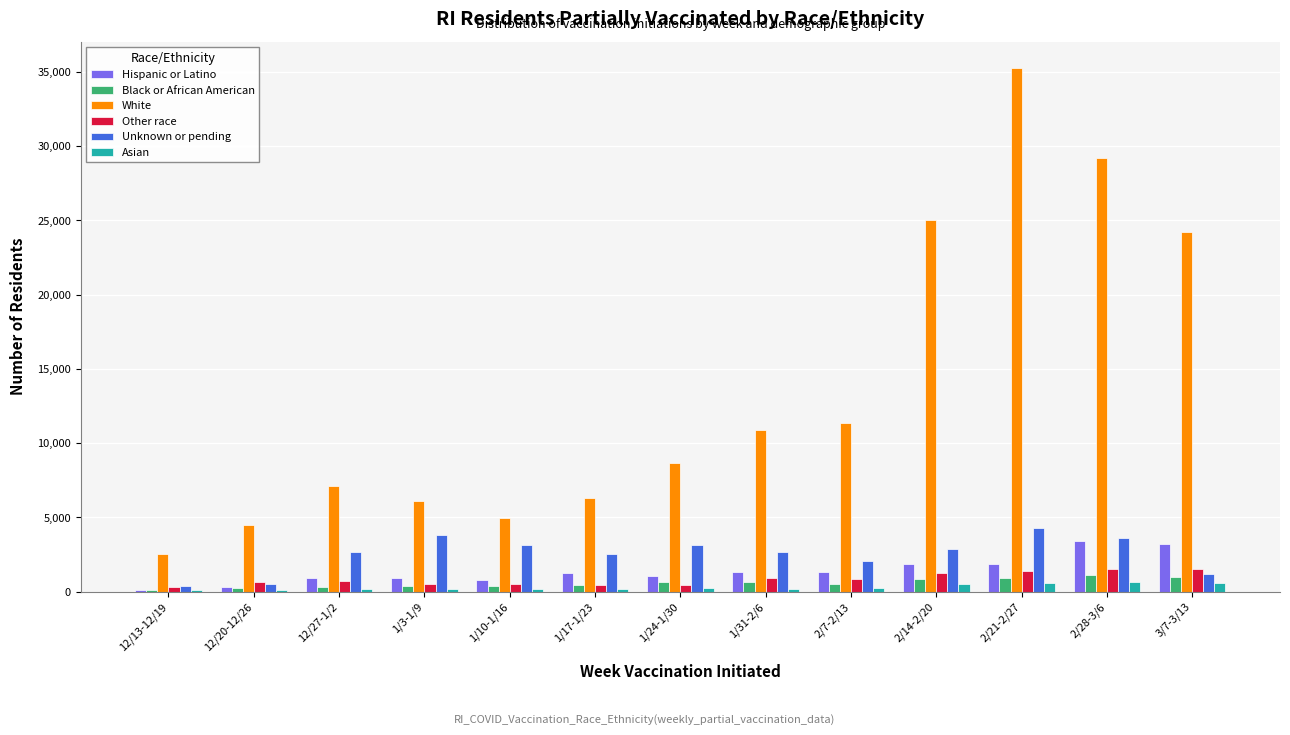

What are all the series names shown in the legend?

Hispanic or Latino, Black or African American, White, Other race, Unknown or pending, Asian